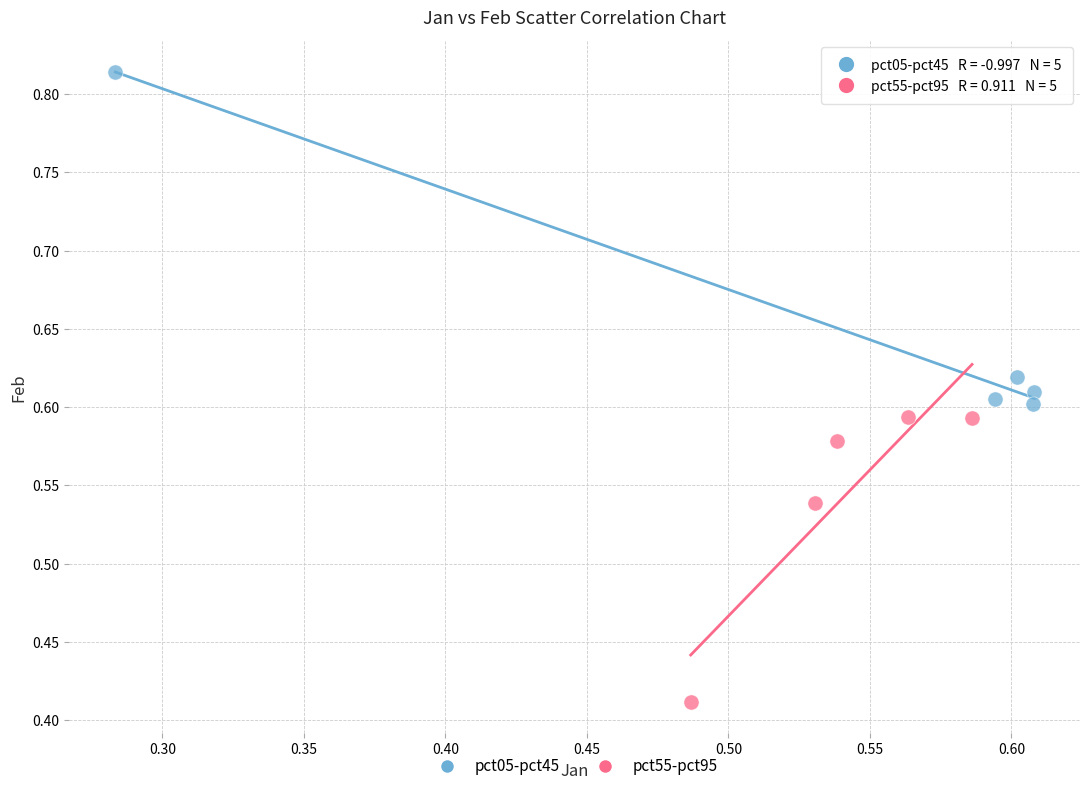

Which series contains the highest Y value?

pct05-pct45